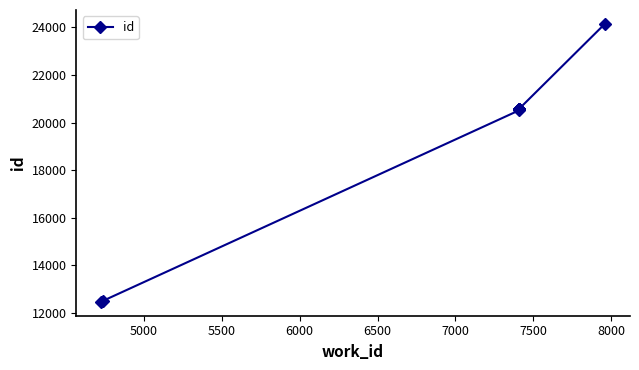

Count the number of data series in this chart.

1